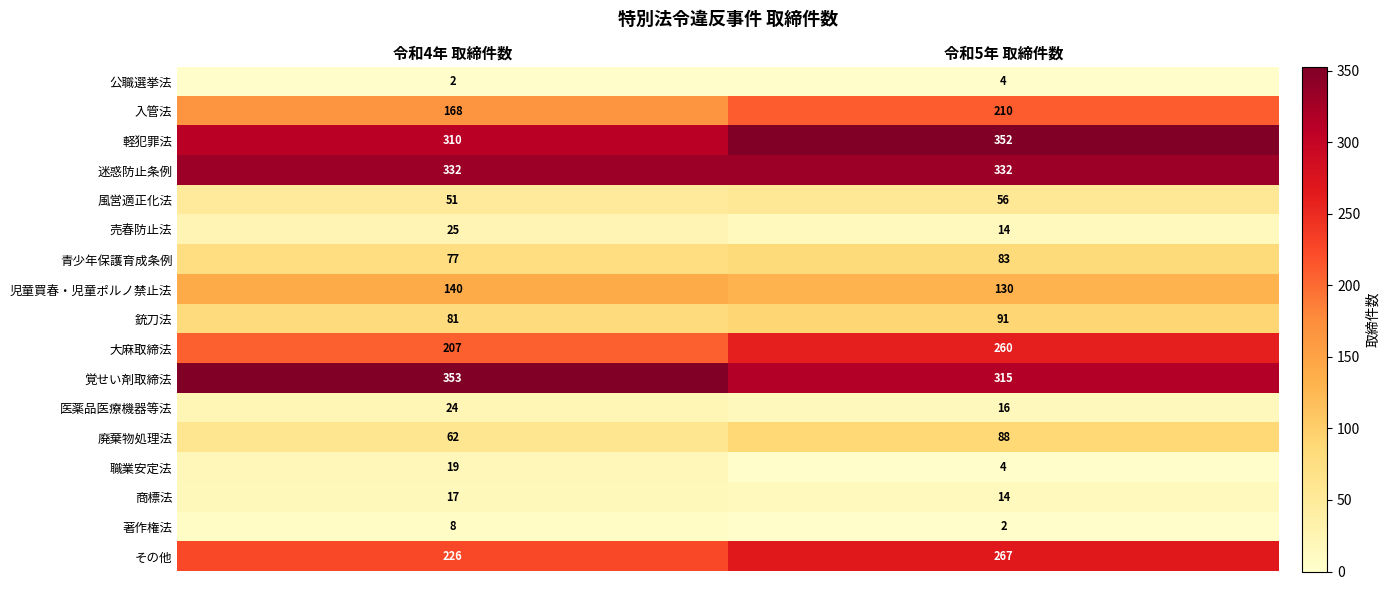

What is the maximum value shown in the chart?

353